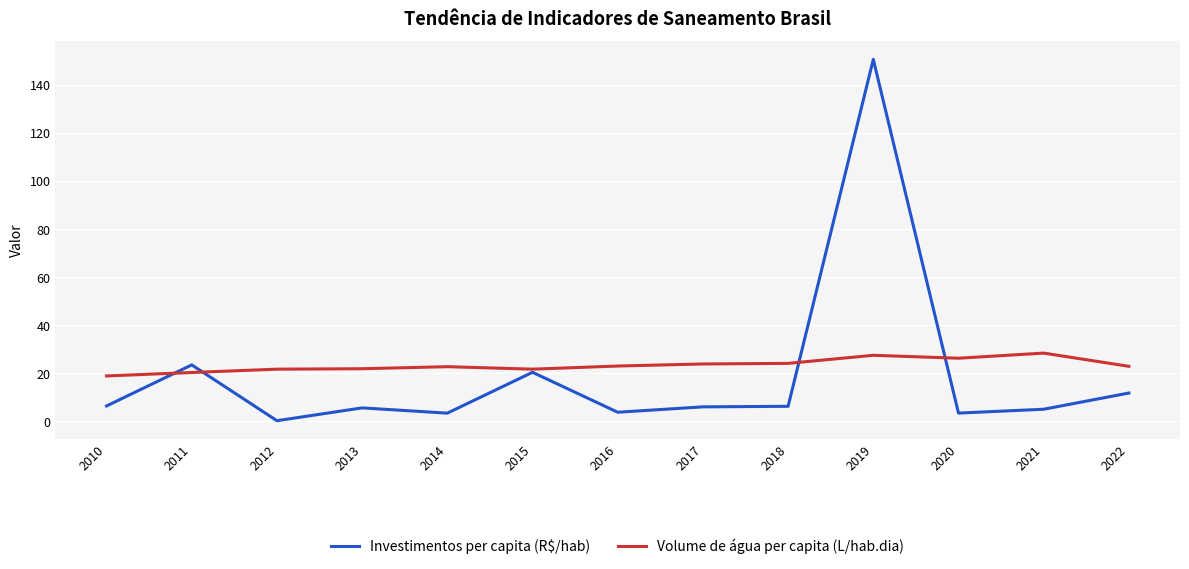

Which series has the largest range (max minus min)?

Investimentos per capita (R$/hab)